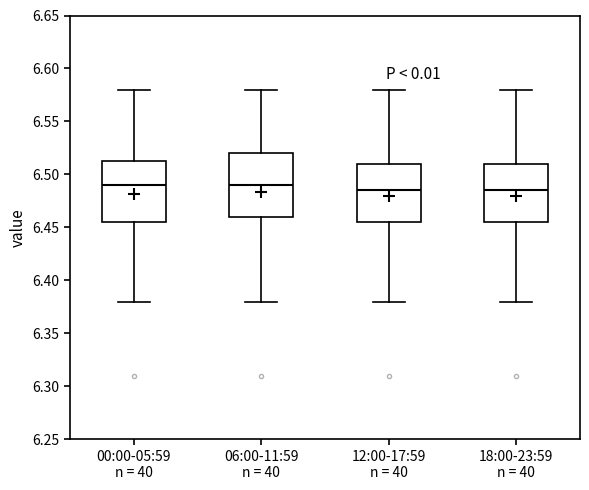

Reading left to right, read every box against the y-axis: the position of its median line, the range the box covers, and the ends of its whiskers. The values are not printed on the chart, so give them approximately, as read against the axis.

00:00-05:59 n = 40: median 6.490, box 6.455 to 6.515, whiskers 6.380 to 6.580
06:00-11:59 n = 40: median 6.490, box 6.460 to 6.520, whiskers 6.380 to 6.580
12:00-17:59 n = 40: median 6.485, box 6.455 to 6.510, whiskers 6.380 to 6.580
18:00-23:59 n = 40: median 6.485, box 6.455 to 6.510, whiskers 6.380 to 6.580